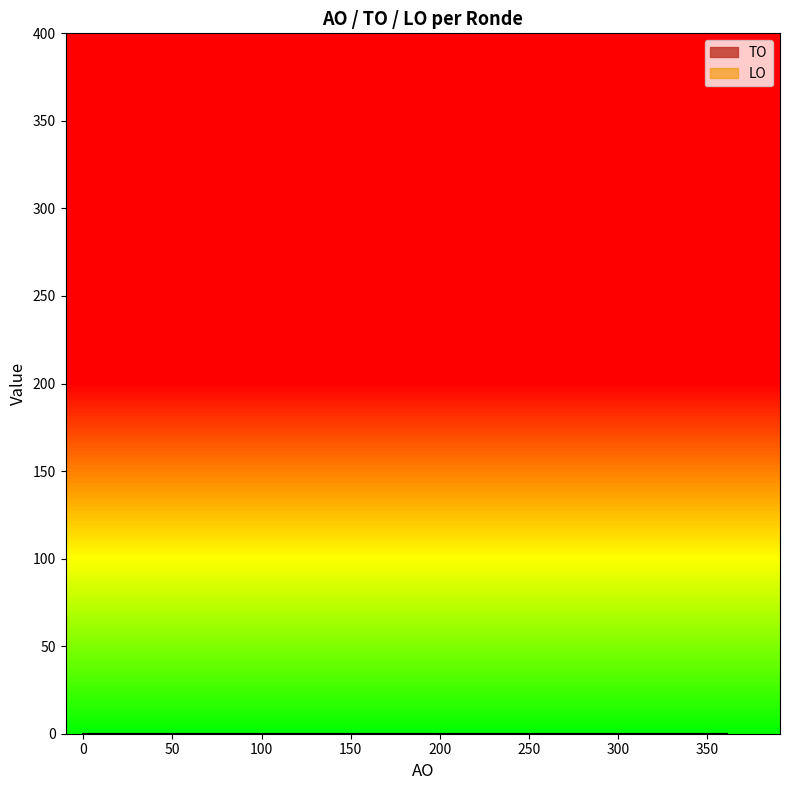

True or false: LO and TO intersect in this chart.

False